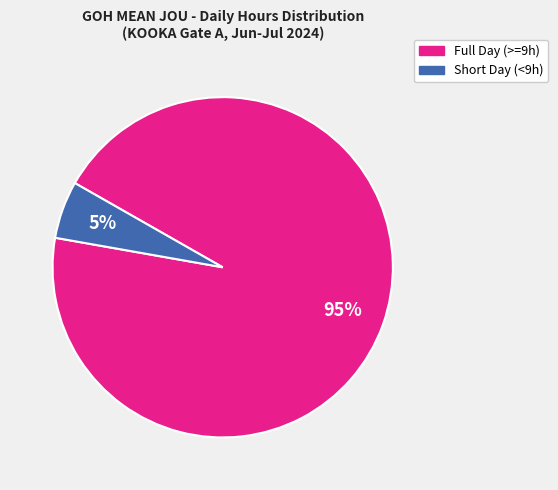

Is there any slice that represents more than half of the pie?

Yes